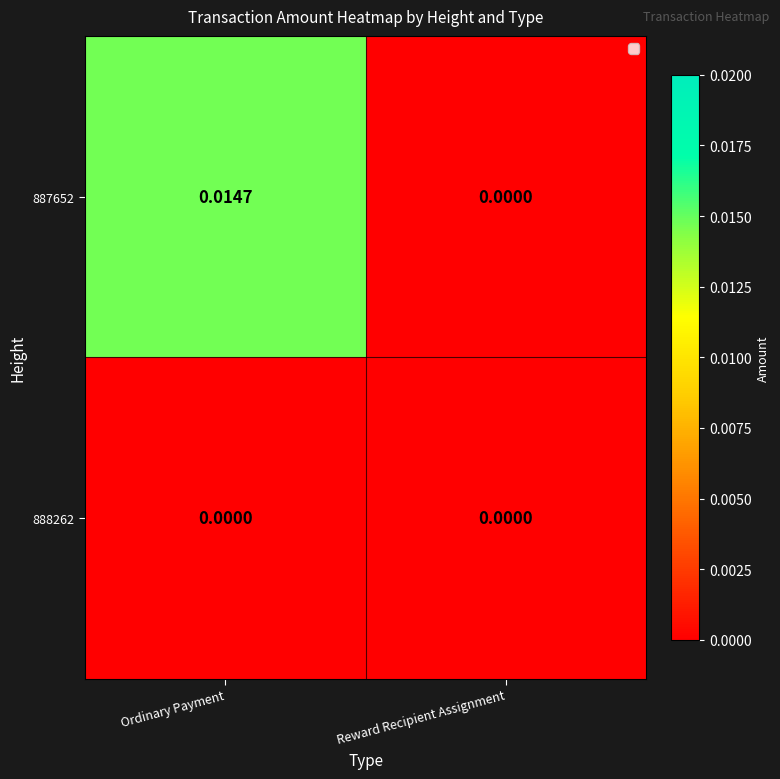

Which series has the widest spread of values?

887652